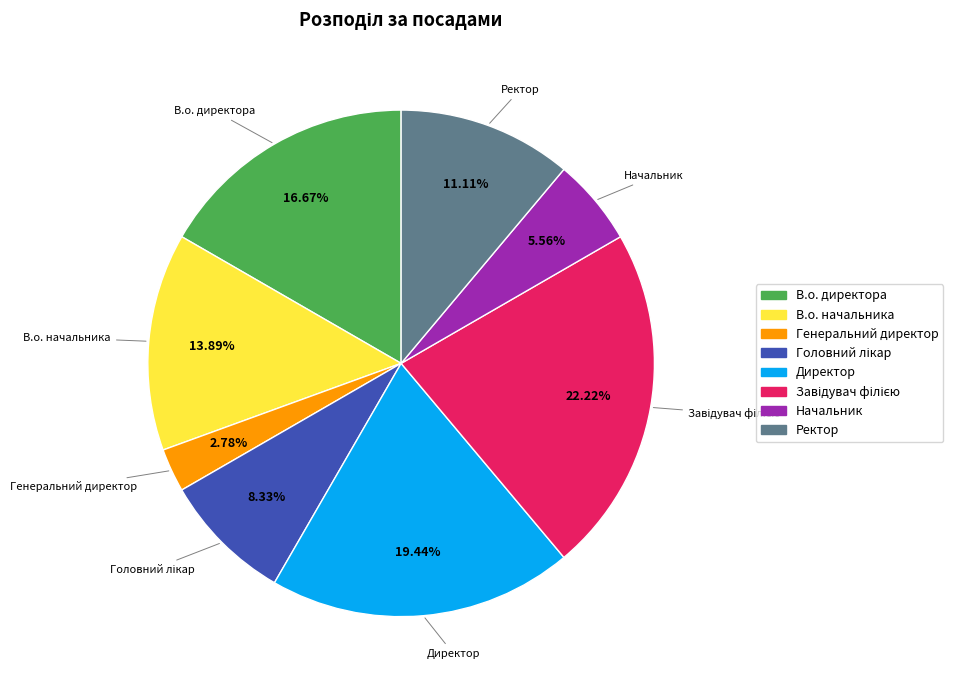

Is there a majority slice in this chart?

No